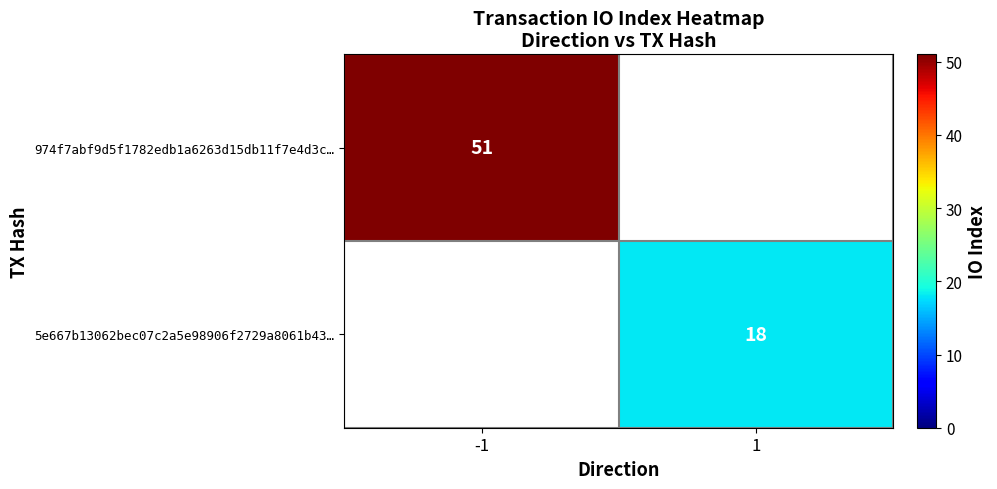

At which category does the chart reach its peak across all series?

-1